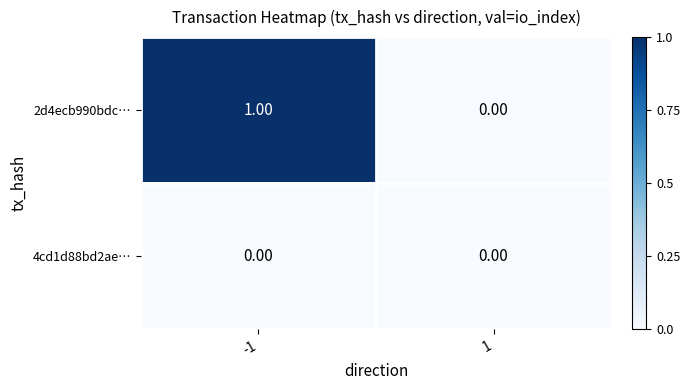

Which series has the largest total across all categories?

2d4ecb990bdc…